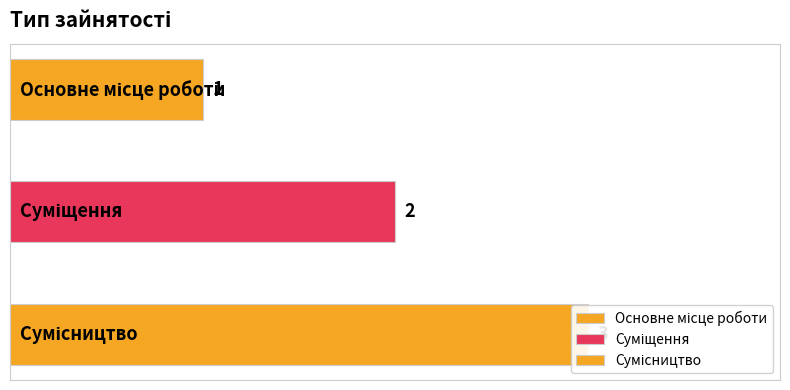

How many values are below 2?

1